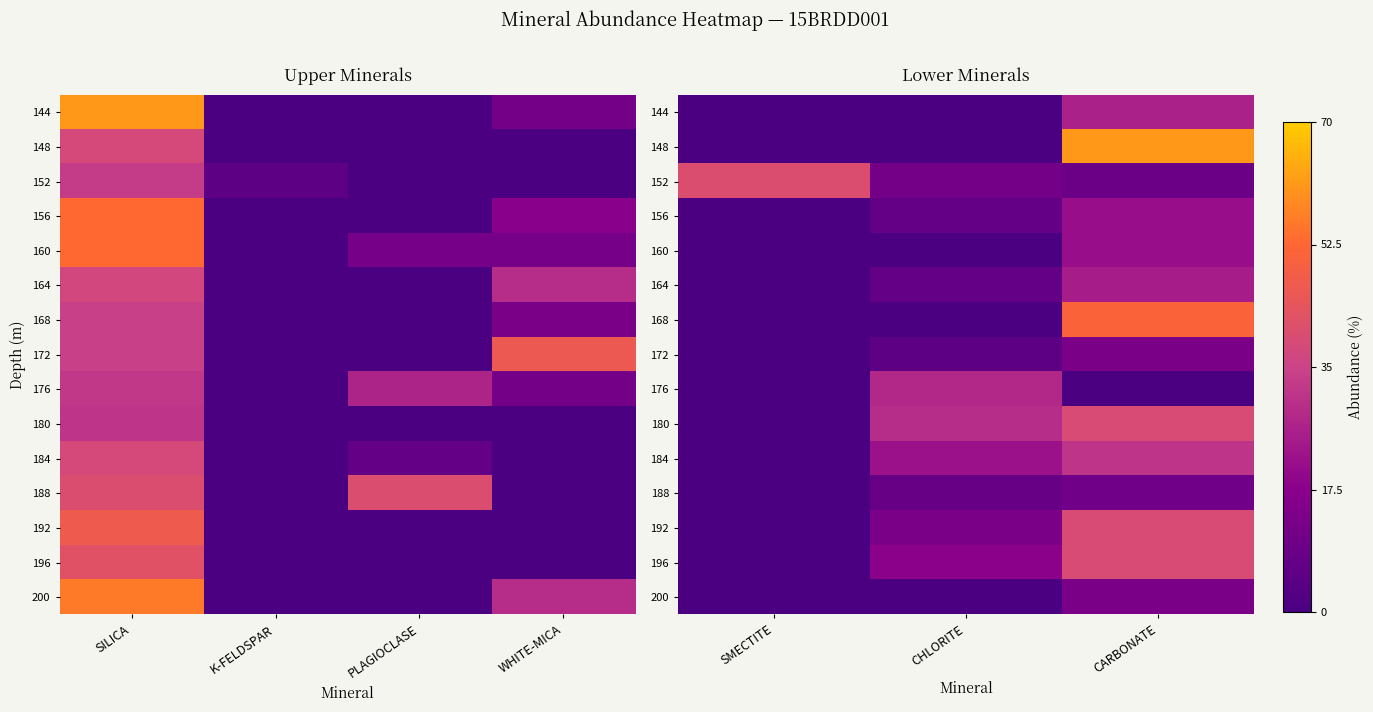

Count the number of data series in this chart.

15